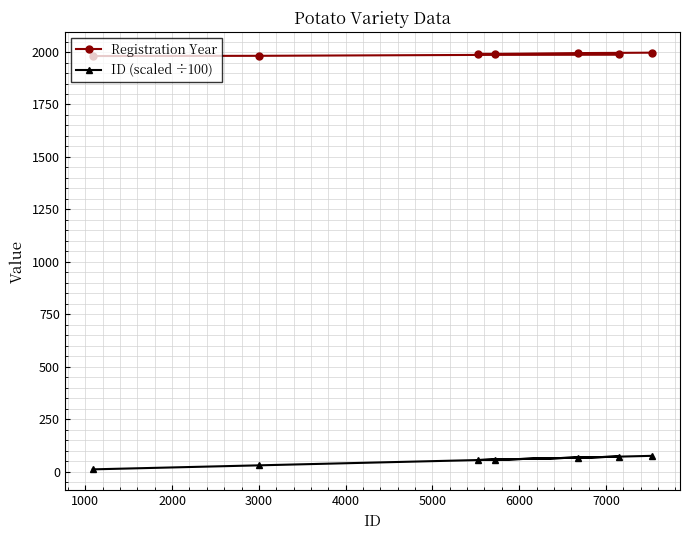

What is the average value of the Registration Year series?

1989.4